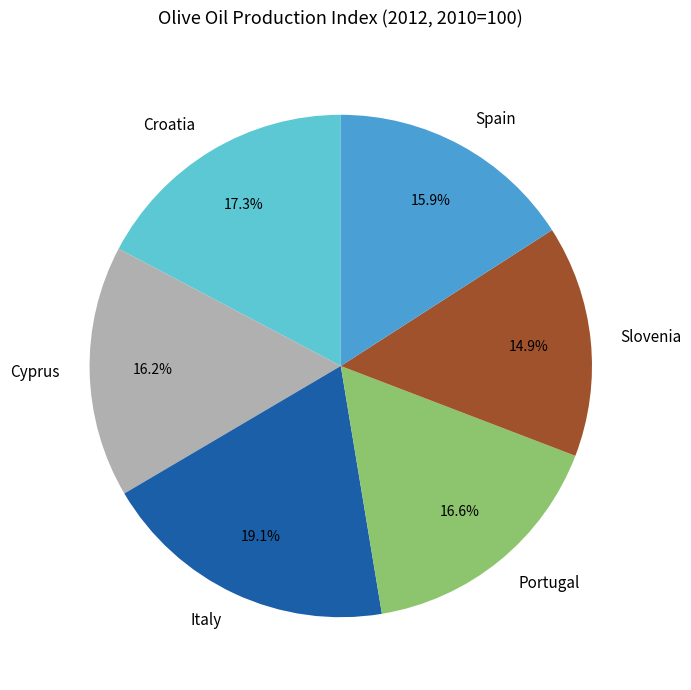

Does Slovenia account for over 50% of the chart?

No